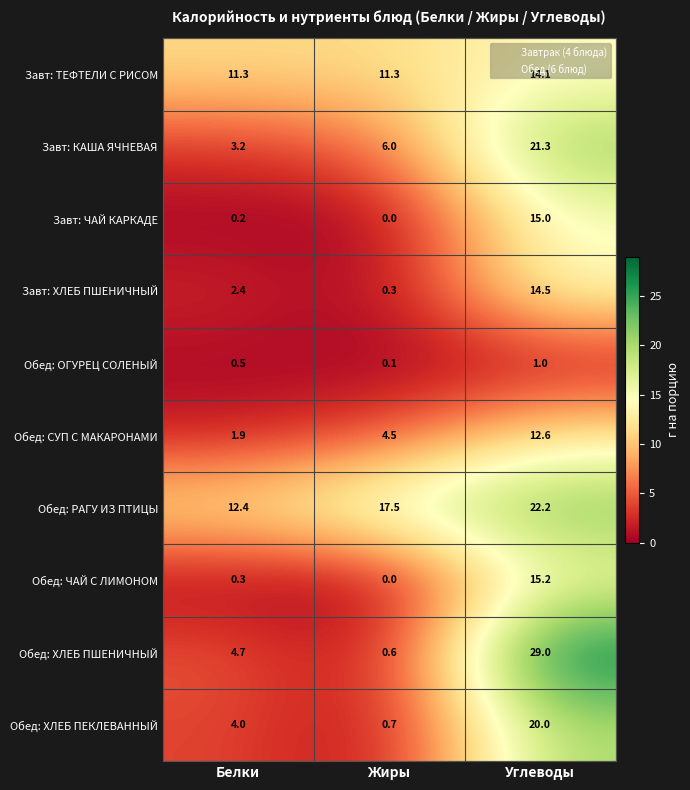

Which series has the widest spread of values?

Обед: ХЛЕБ ПШЕНИЧНЫЙ